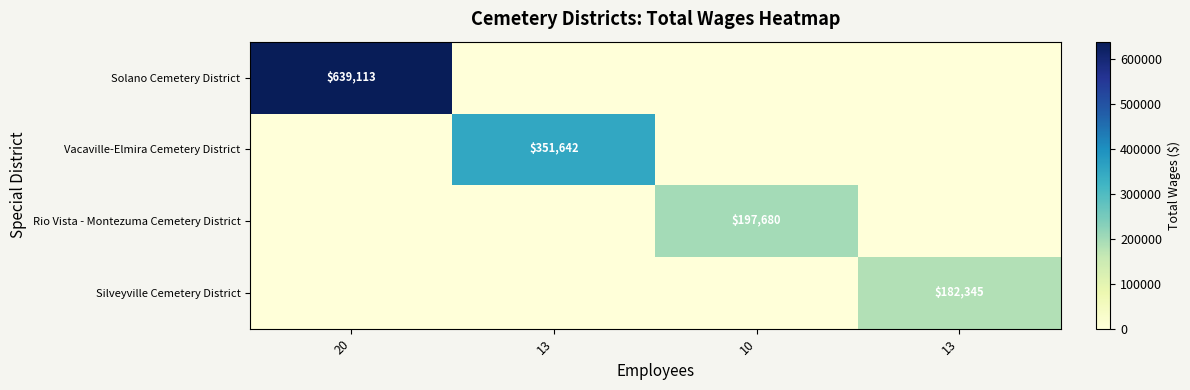

What is the difference between the highest and lowest values at 13?

351642